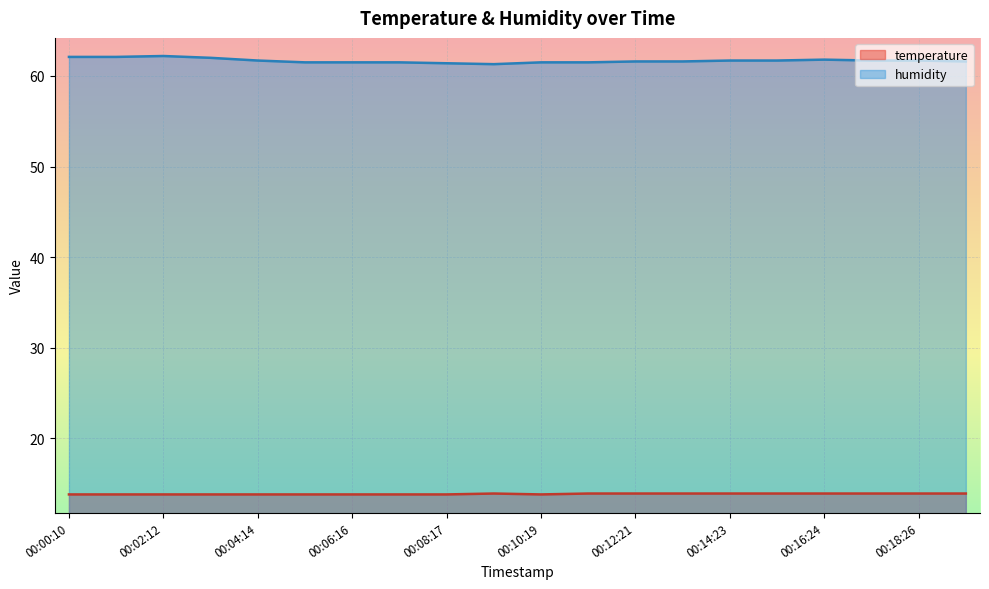

What is the value of the humidity point at the 10th from the left?

61.3